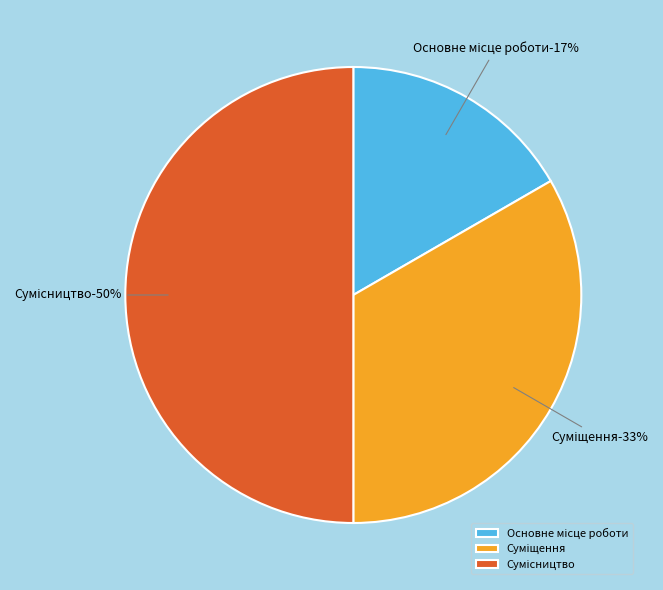

Combined, what portion of the pie is Сумісництво and Основне місце роботи?

66.7%